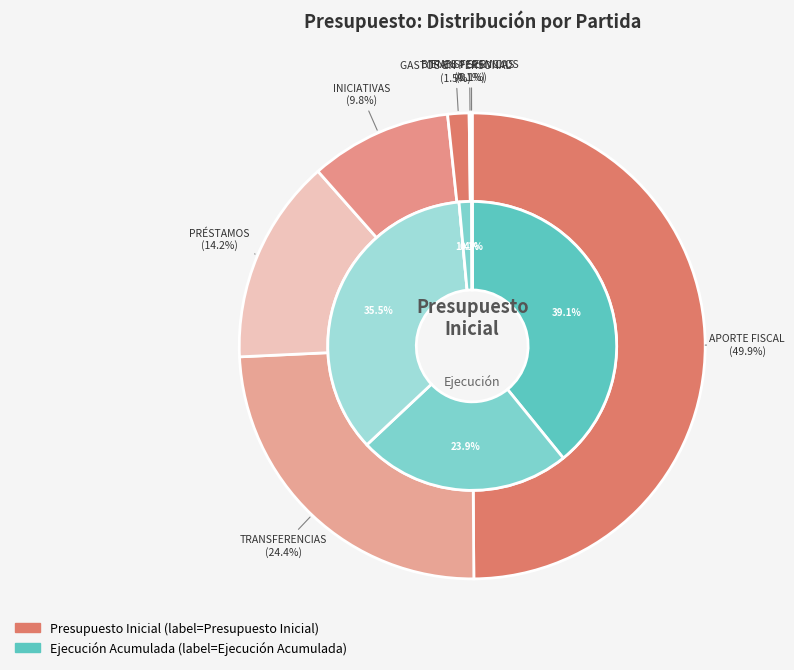

Rank the series at TRANSFERENCIAS DE CAPITAL from highest to lowest value.

Presupuesto Inicial, Ejecución Acumulada